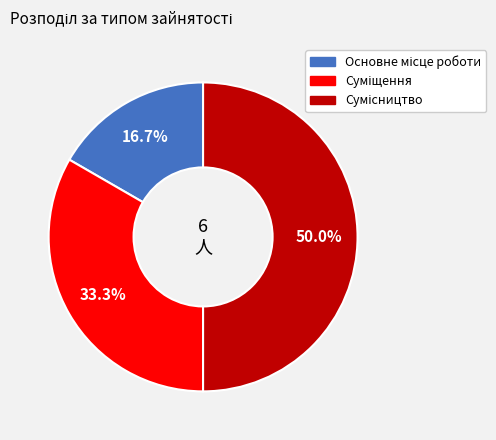

Approximately how many times larger is the value at Основне місце роботи compared to Сумісництво?

0.3